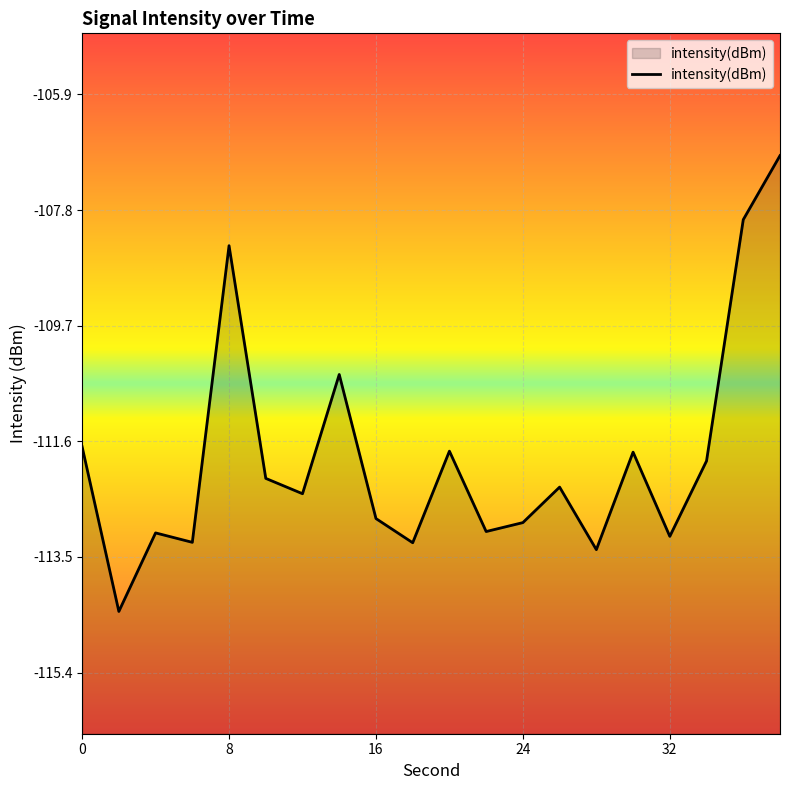

Which category has the lowest value across all series?

2